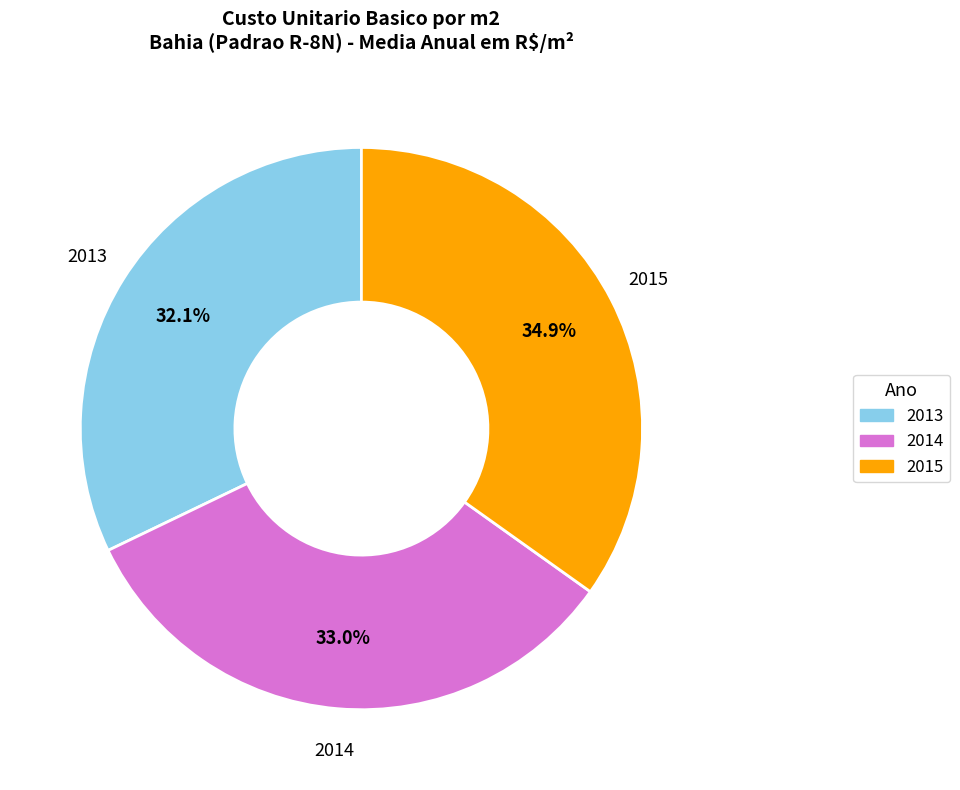

To the nearest percent, what is the average slice percentage?

33%